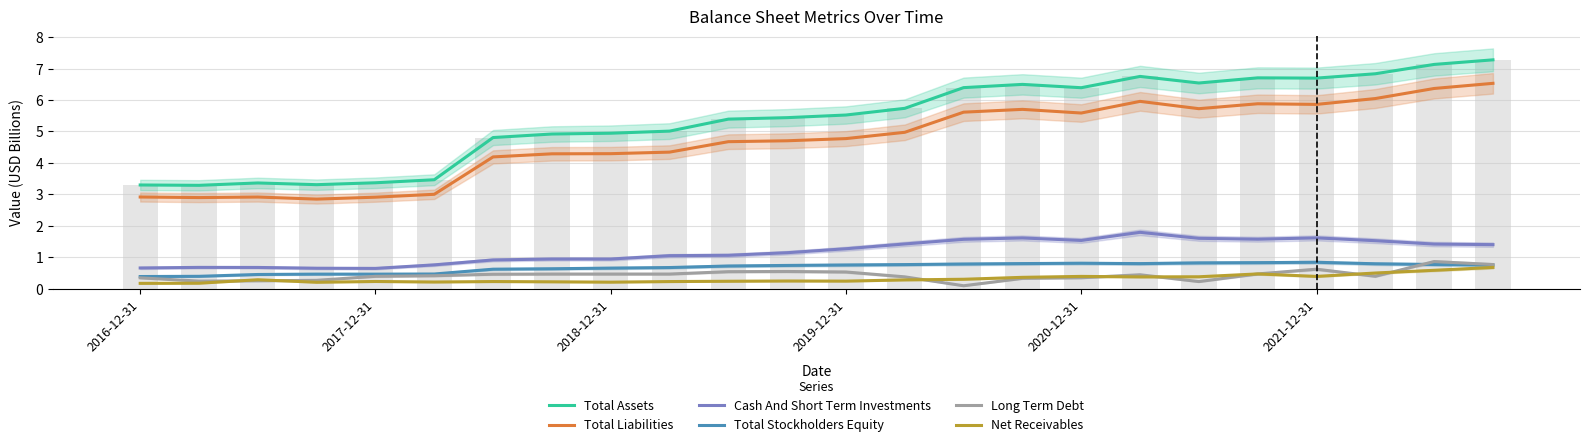

The value of Long Term Debt at 23 is 0.8. True or false?

True